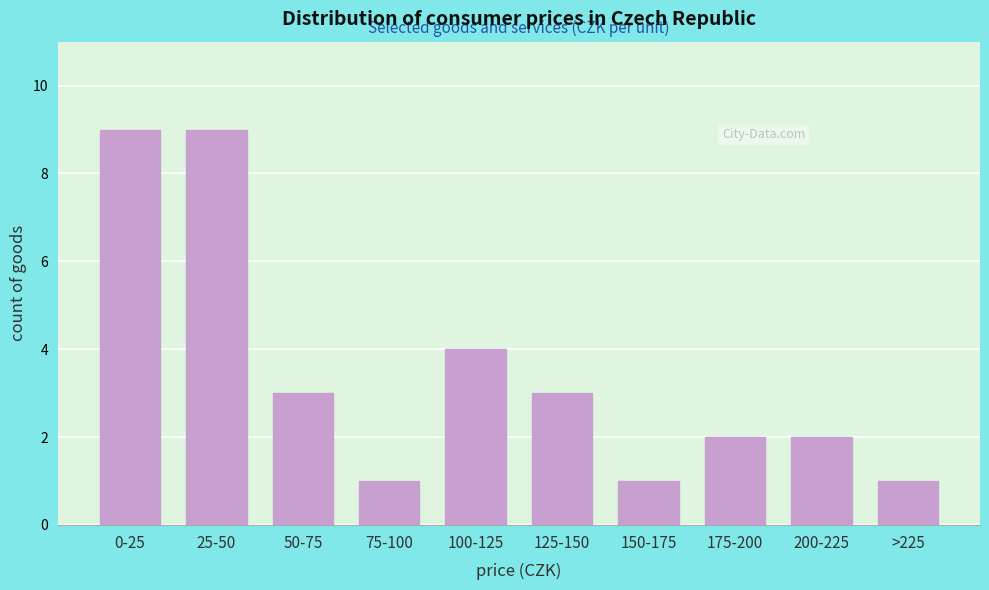

Reading left to right, transcribe all the data shown in this chart.

0-25=9	25-50=9	50-75=3	75-100=1	100-125=4	125-150=3	150-175=1	175-200=2	200-225=2	>225=1